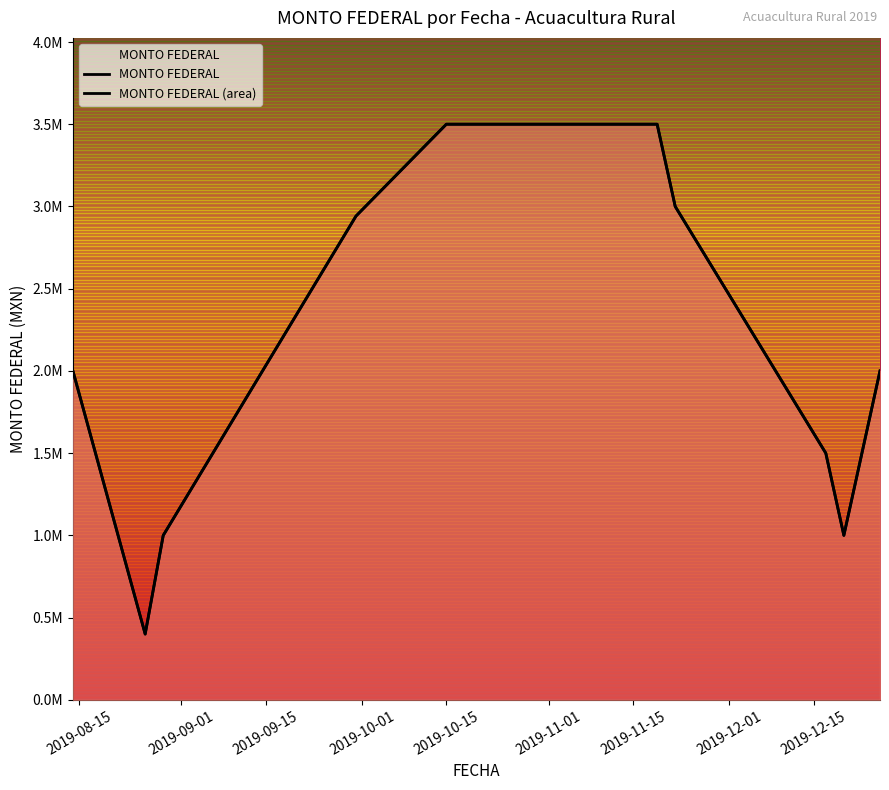

The MONTO FEDERAL (area) series shows 3500000.0 at 2019-10-15. True or false?

True